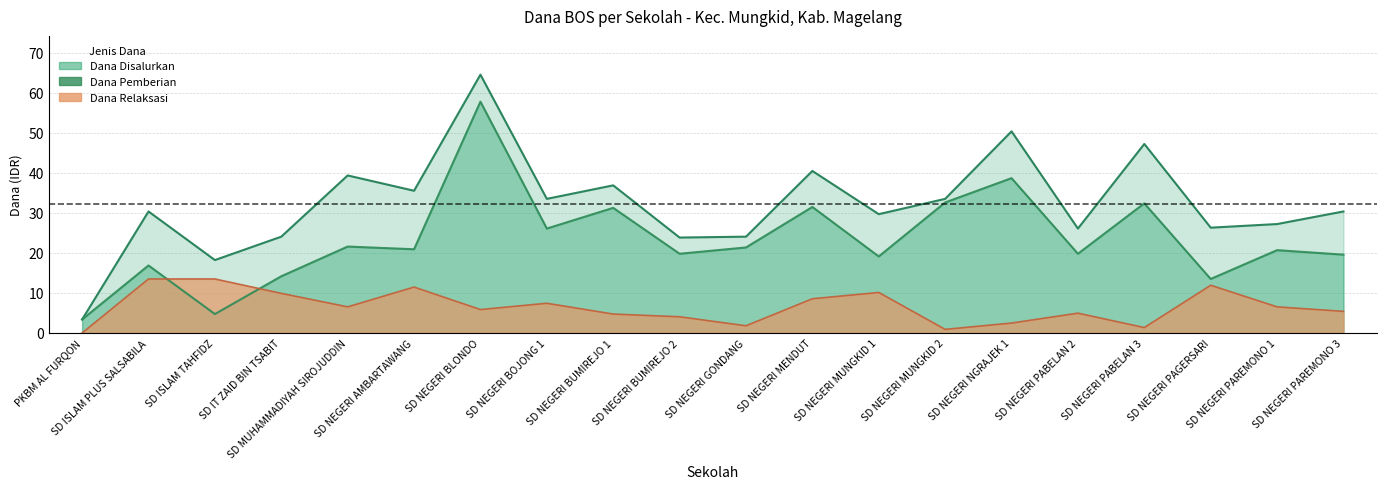

What is the label of the 20th point from the left?

SD NEGERI PAREMONO 3